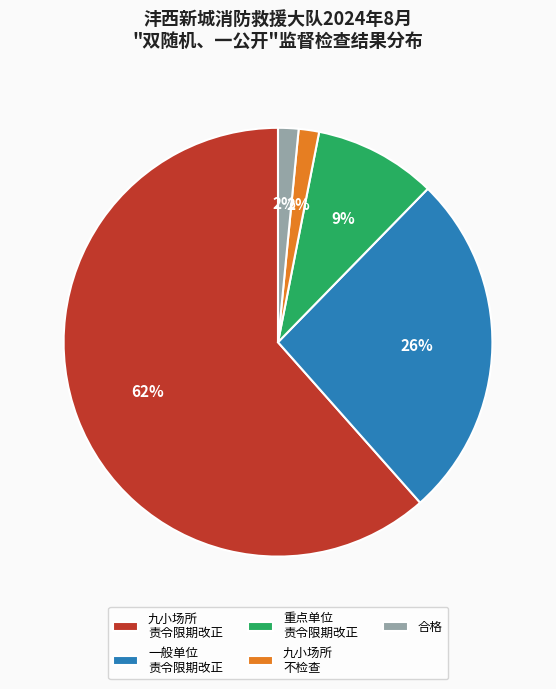

Between 合格 and 一般单位 责令限期改正, which is larger?

一般单位 责令限期改正